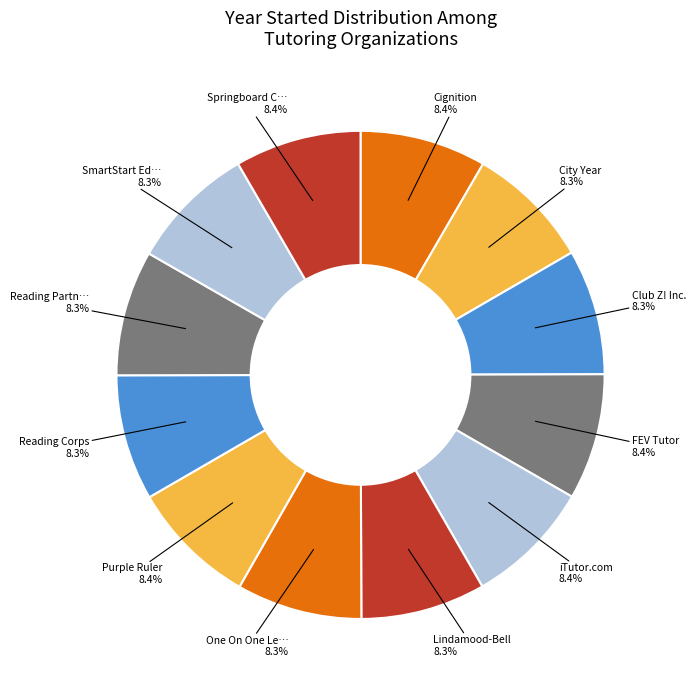

Count the number of slices in the pie.

12